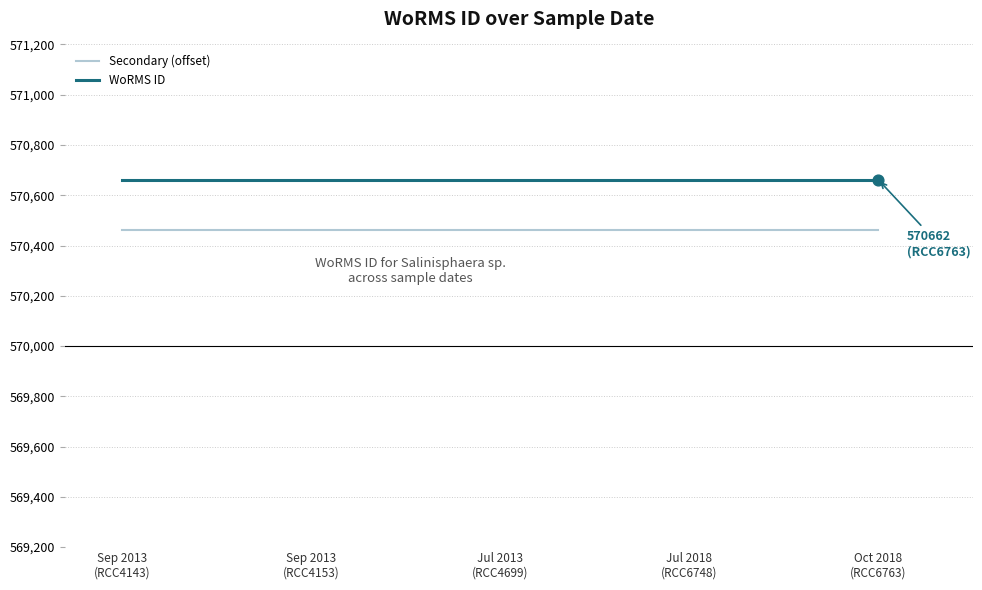

Is the value of WoRMS ID at Oct 2018
(RCC6763) greater than the value of Secondary (offset) at Jul 2013
(RCC4699)?

Yes